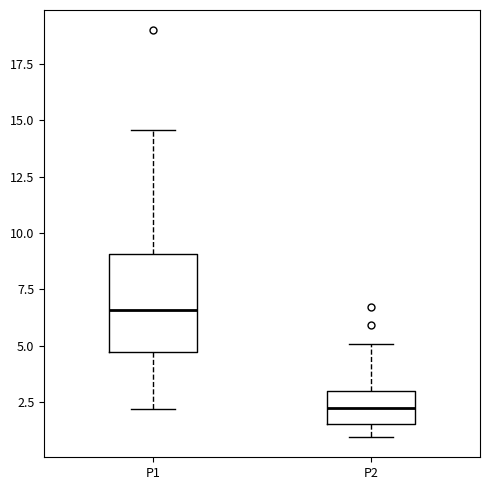

Comparing the boxes themselves (not the whiskers), which one is the tallest?

P1